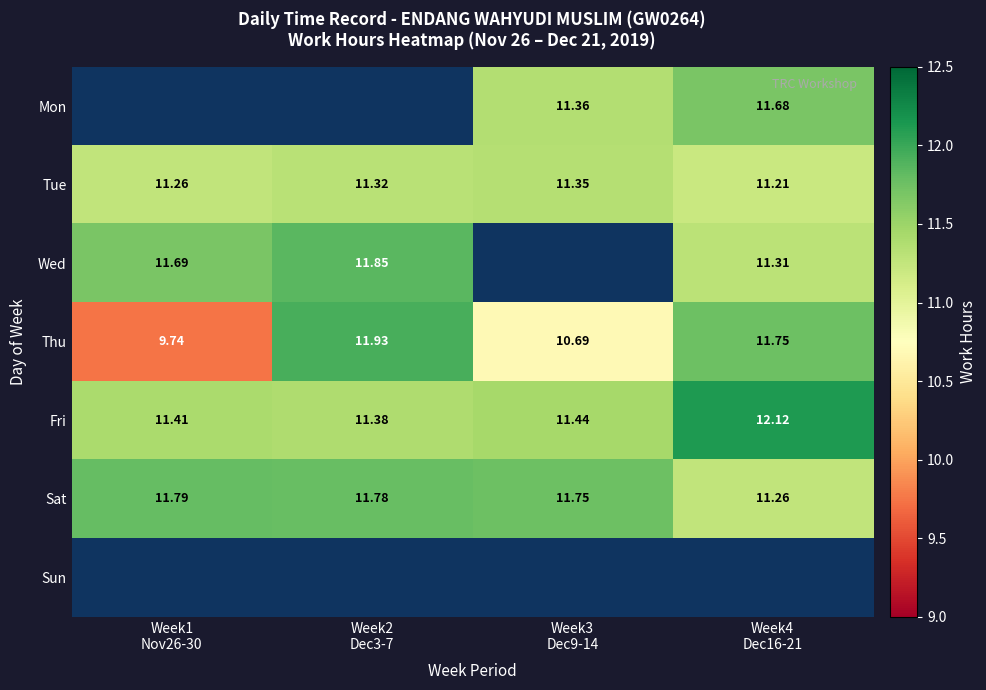

What is the spread (max minus min) of values at Week3
Dec9-14?

1.1